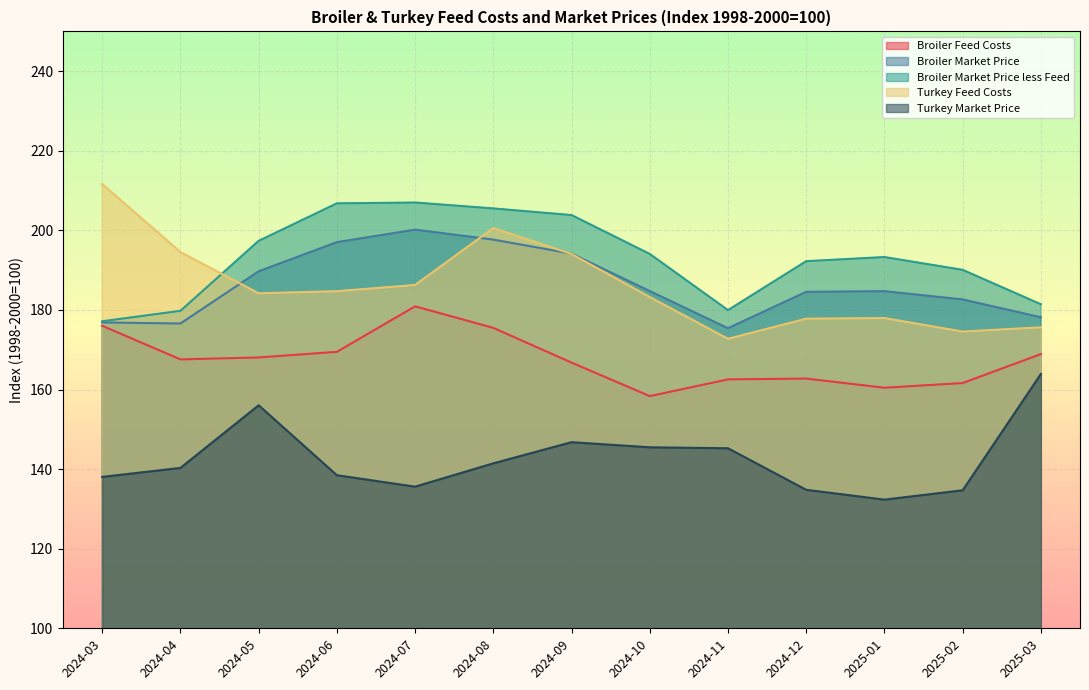

Which category has the lowest value across all series?

2025-01